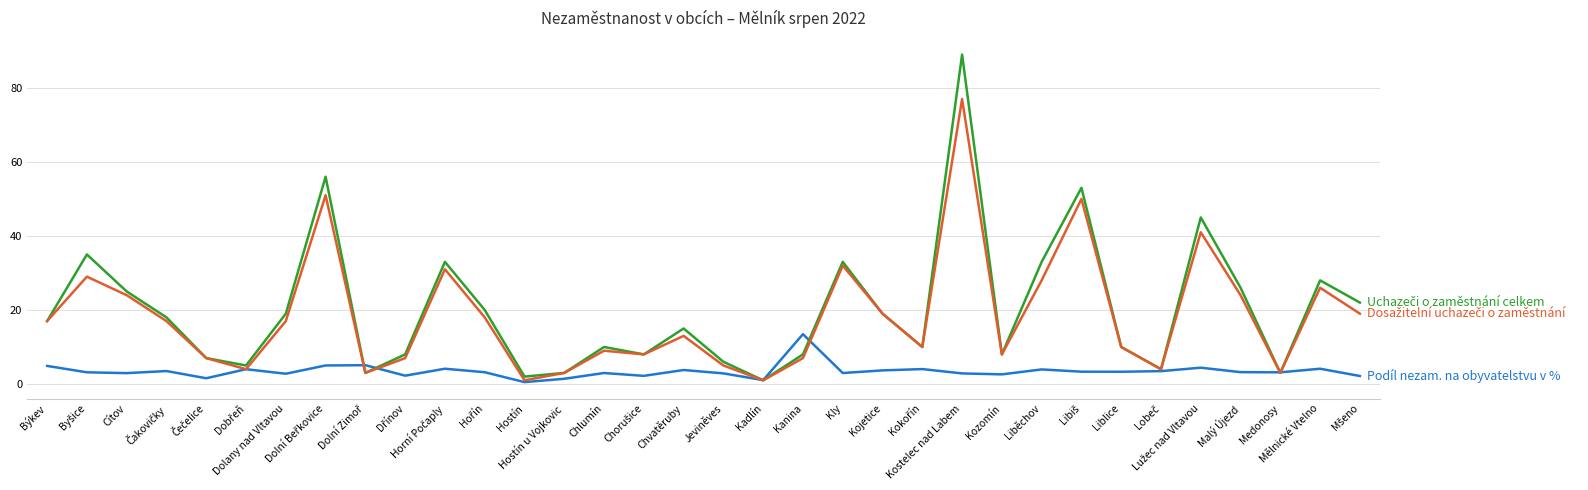

What is the greatest value displayed?

89.0